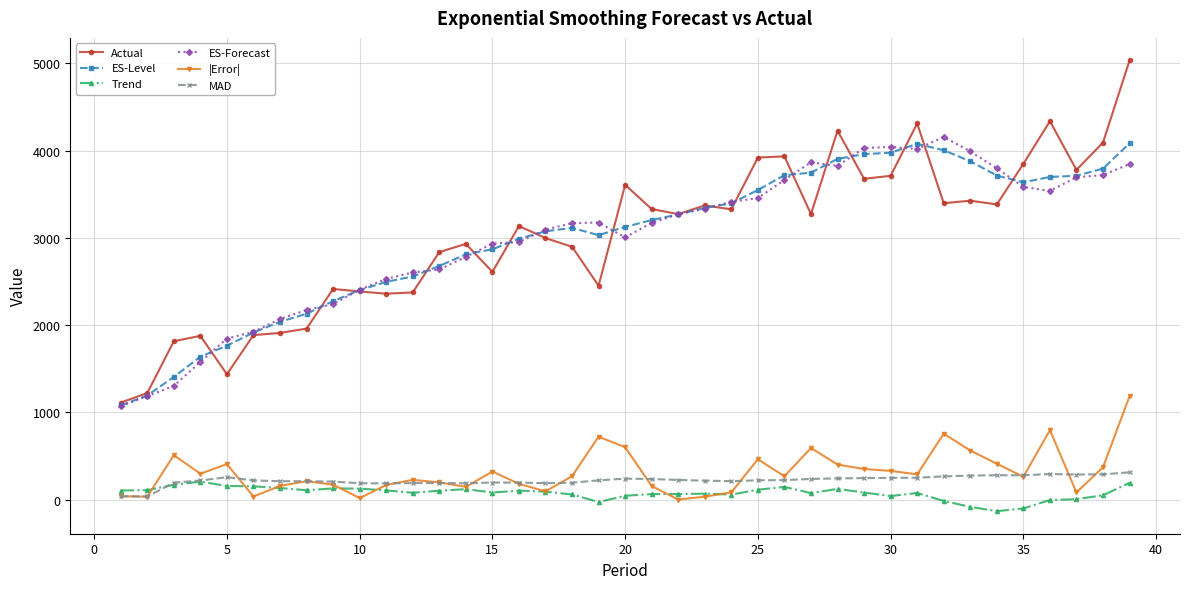

What is the difference between the maximum and minimum values in the |Error| series?

1183.6